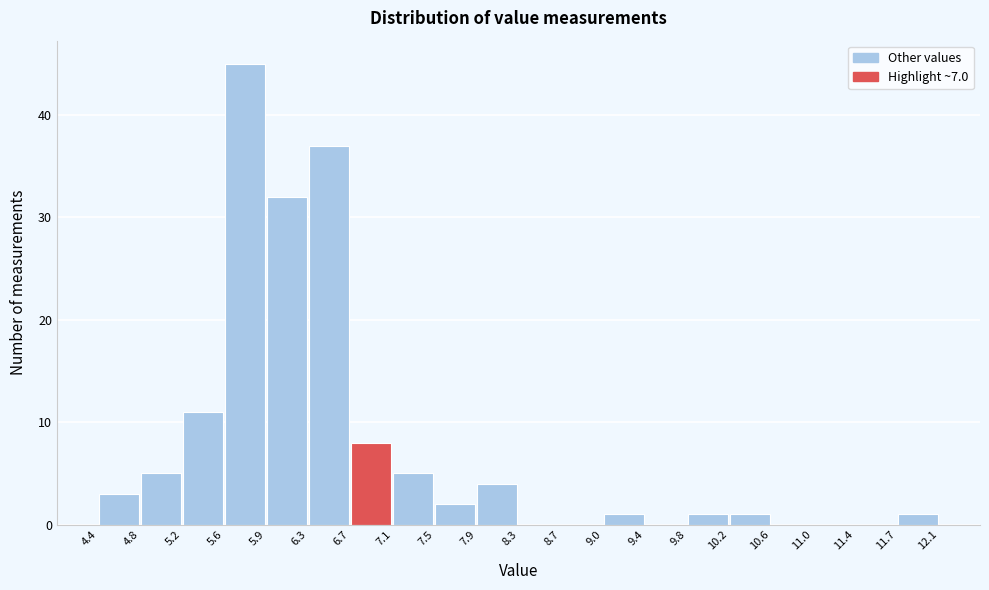

What is the height of the bar covering 7.5 to 7.9 on the x-axis? The values are not printed on the chart, so give them approximately, as read against the axis.

2